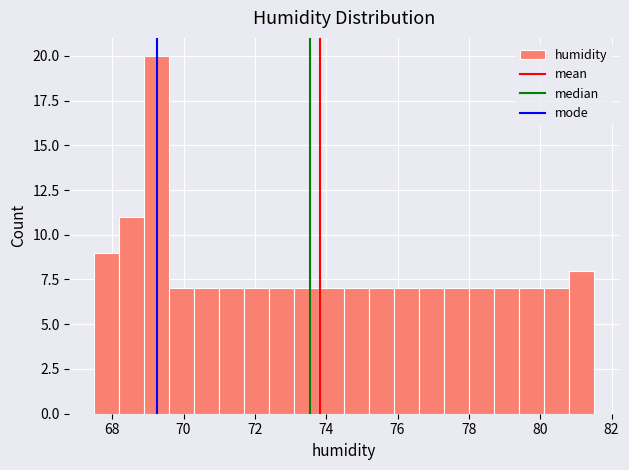

Around what value on the x-axis is the tallest bar? Give the approximate position of its centre, as read against the axis.

69.2